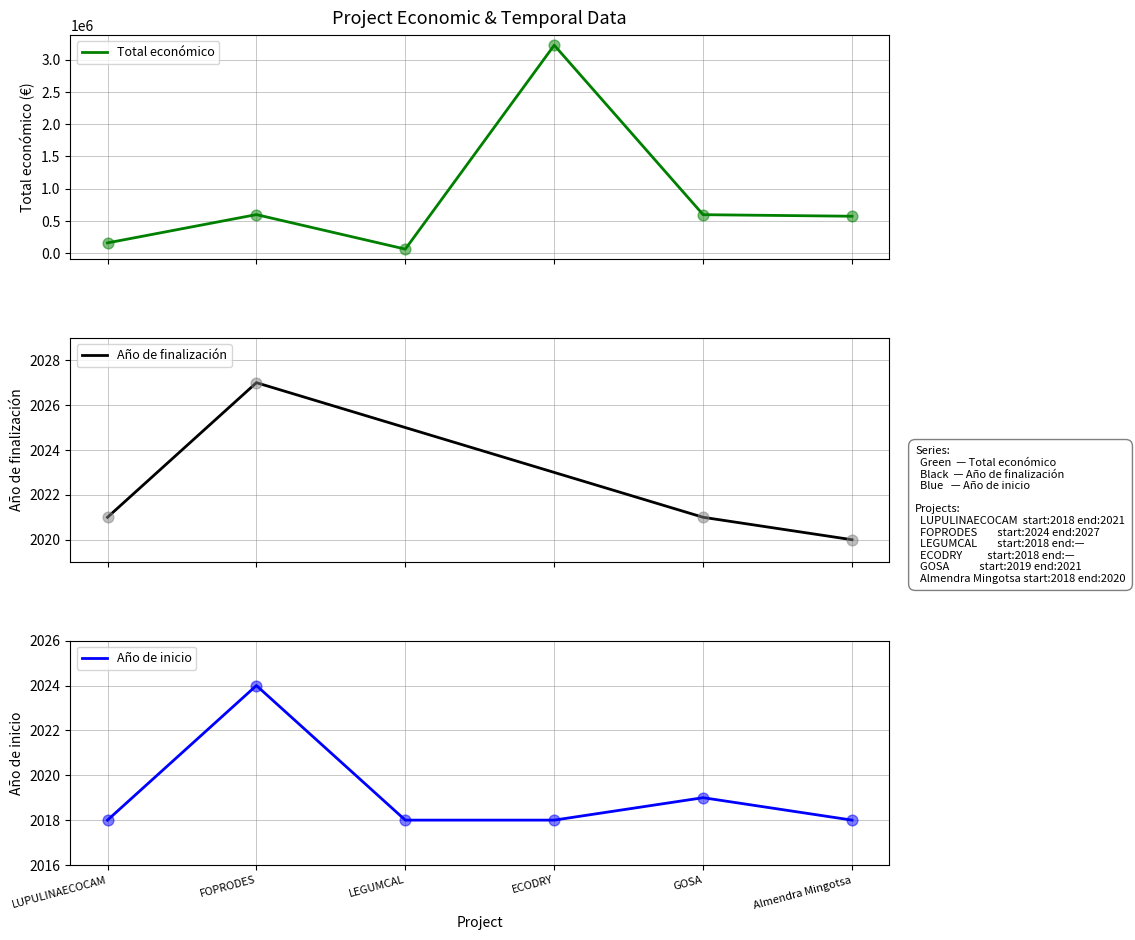

Which series reaches the minimum Y coordinate?

Año de inicio